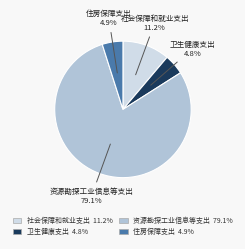

What percentage do 资源勘探工业信息等支出 and 卫生健康支出 together represent?

83.9%